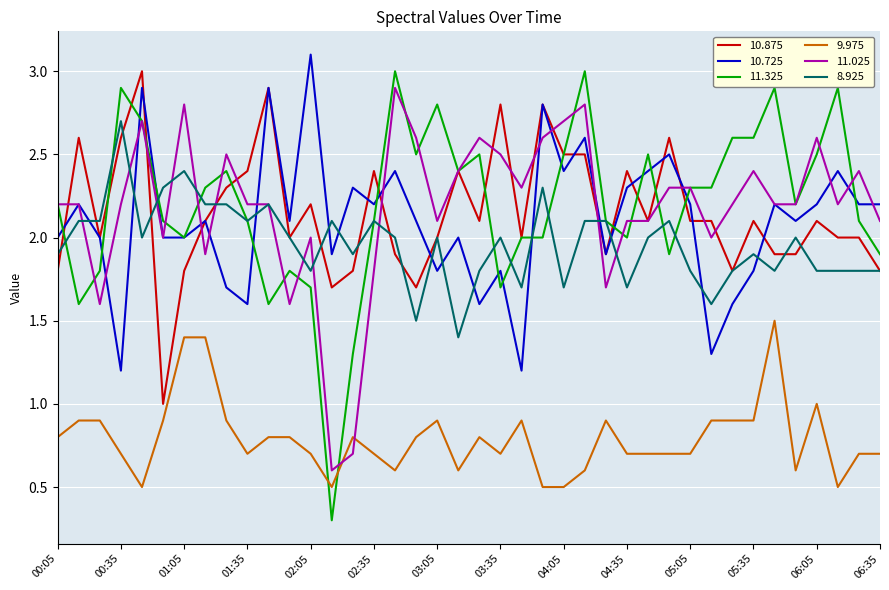

Which series has the widest spread of values?

11.325